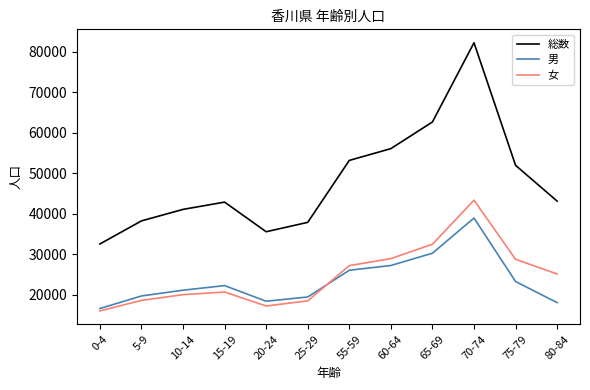

True or false: 女 and 総数 intersect in this chart.

False